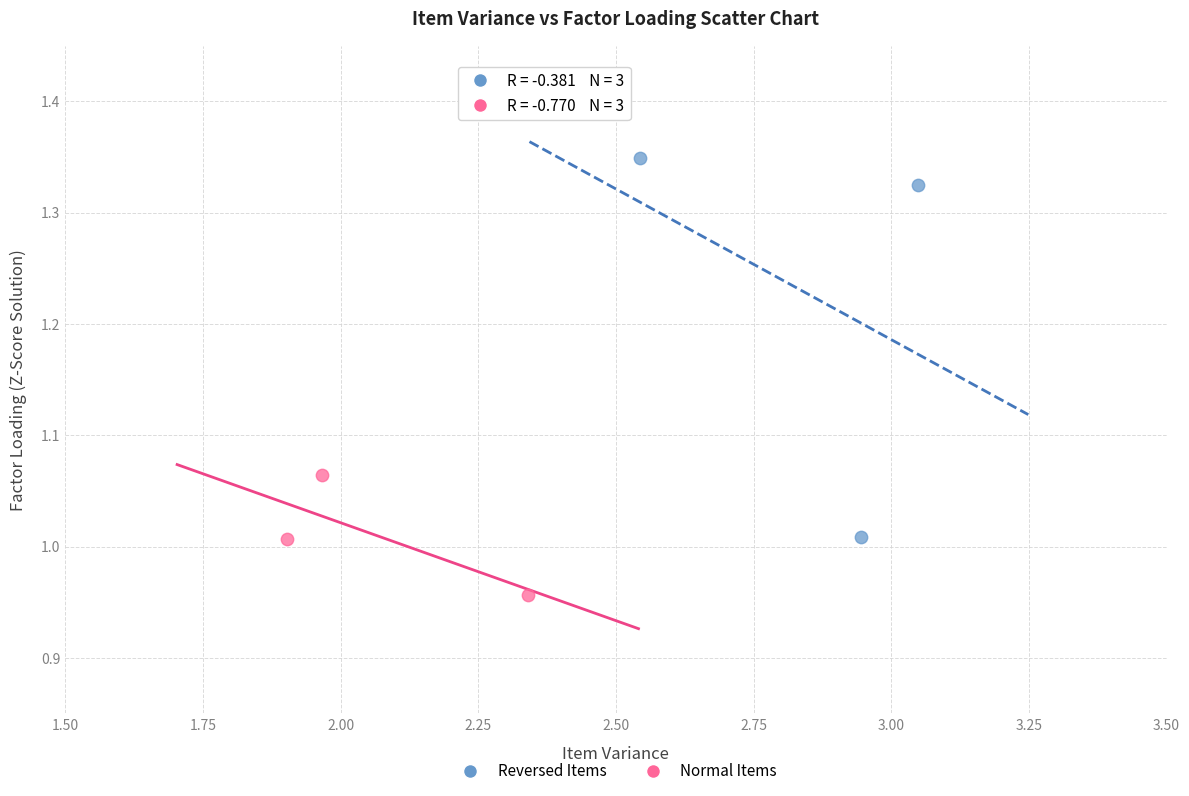

Which series reaches the minimum Y coordinate?

Normal Items